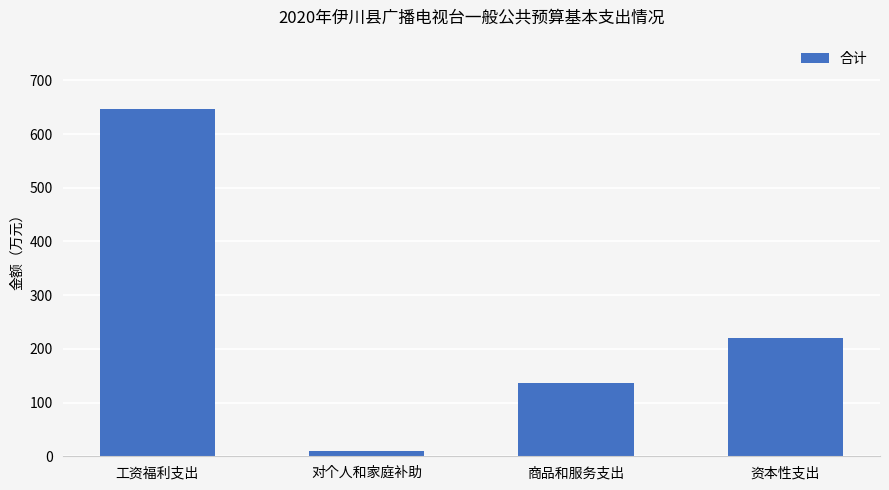

Rank the categories by value from lowest to highest.

对个人和家庭补助, 商品和服务支出, 资本性支出, 工资福利支出